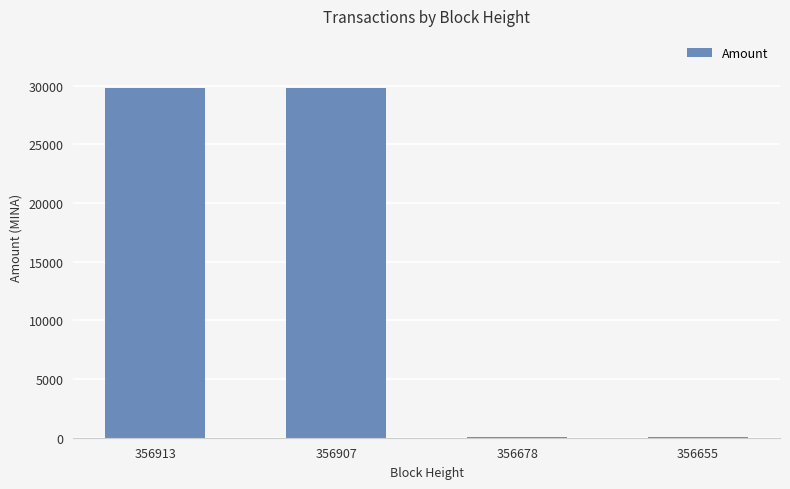

Are the bars horizontal?

No